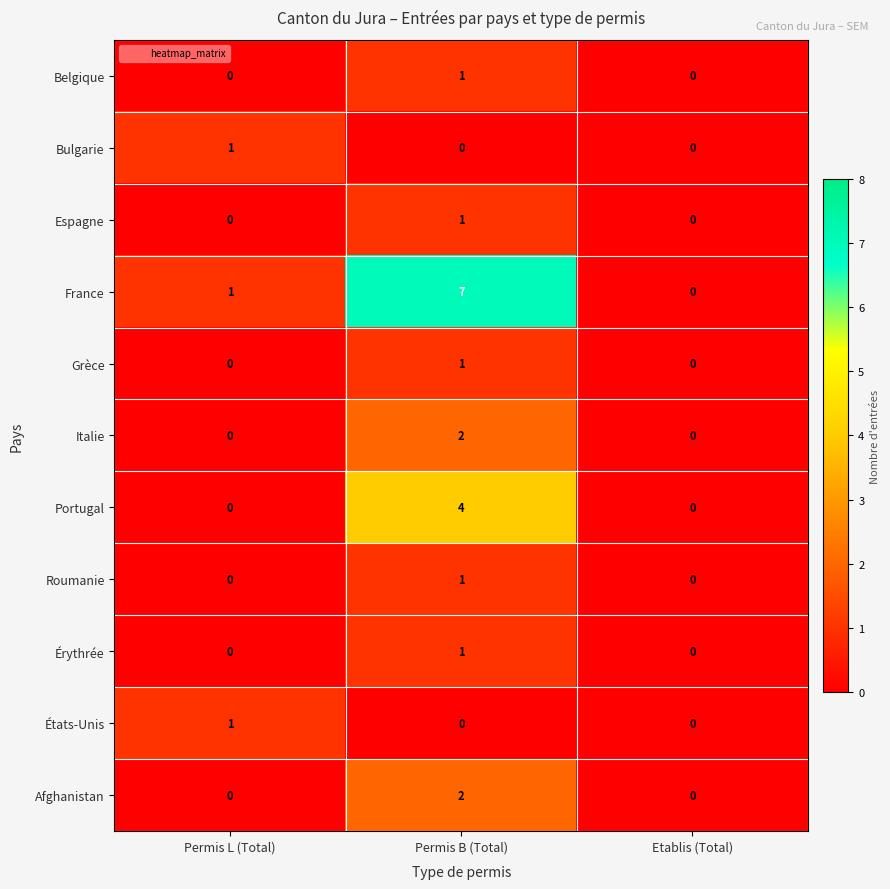

The value of Italie at Permis L (Total) is 1. True or false?

False